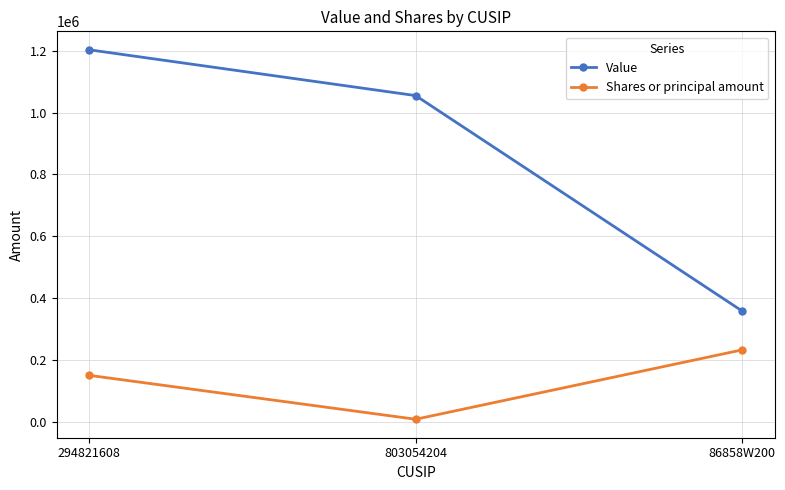

What is the difference between the Shares or principal amount values at 803054204 and 294821608?

141859